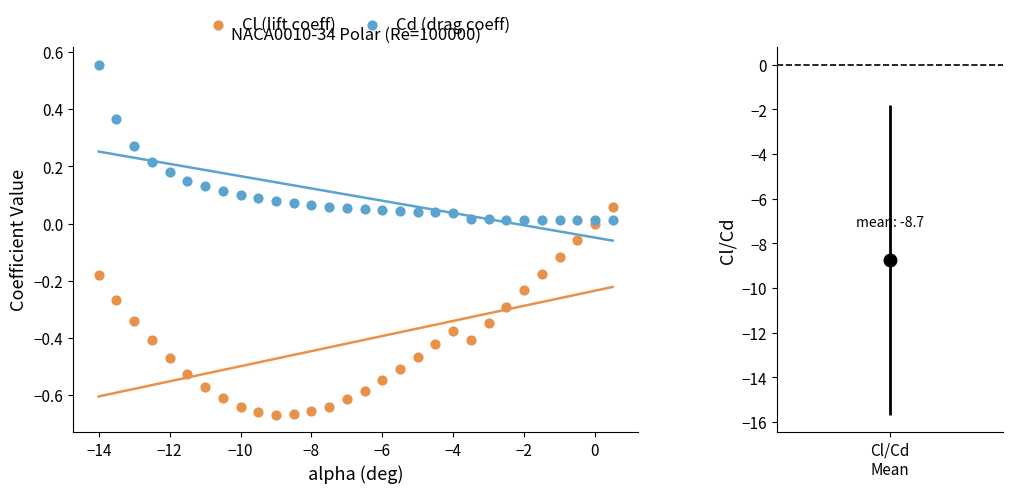

Which series reaches the maximum Y coordinate?

Cd (drag coeff)